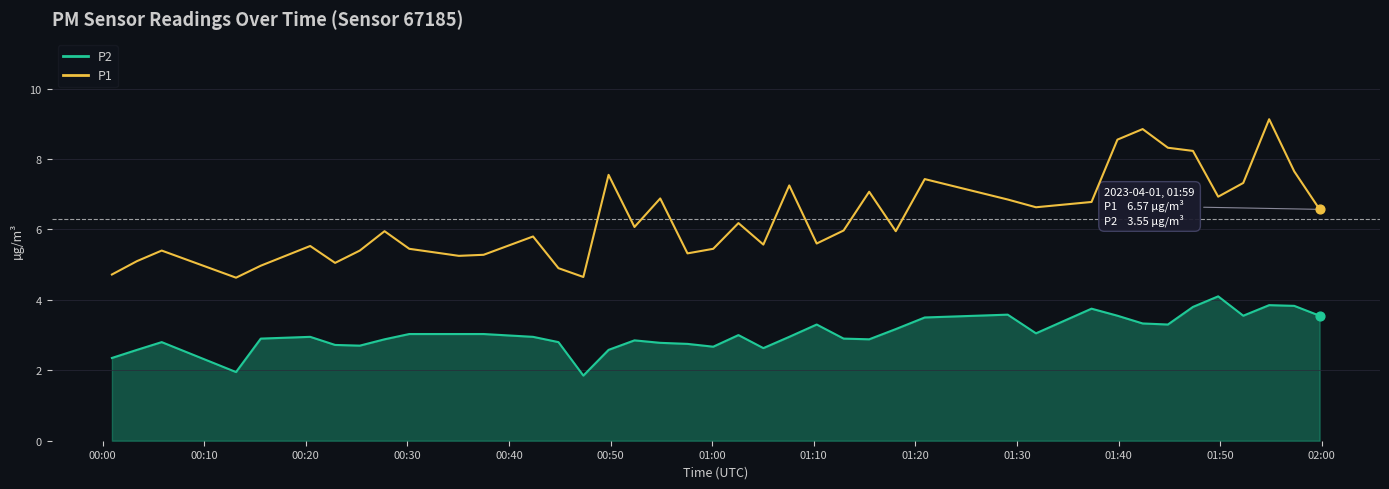

At how many categories does at least one series exceed 2?

40